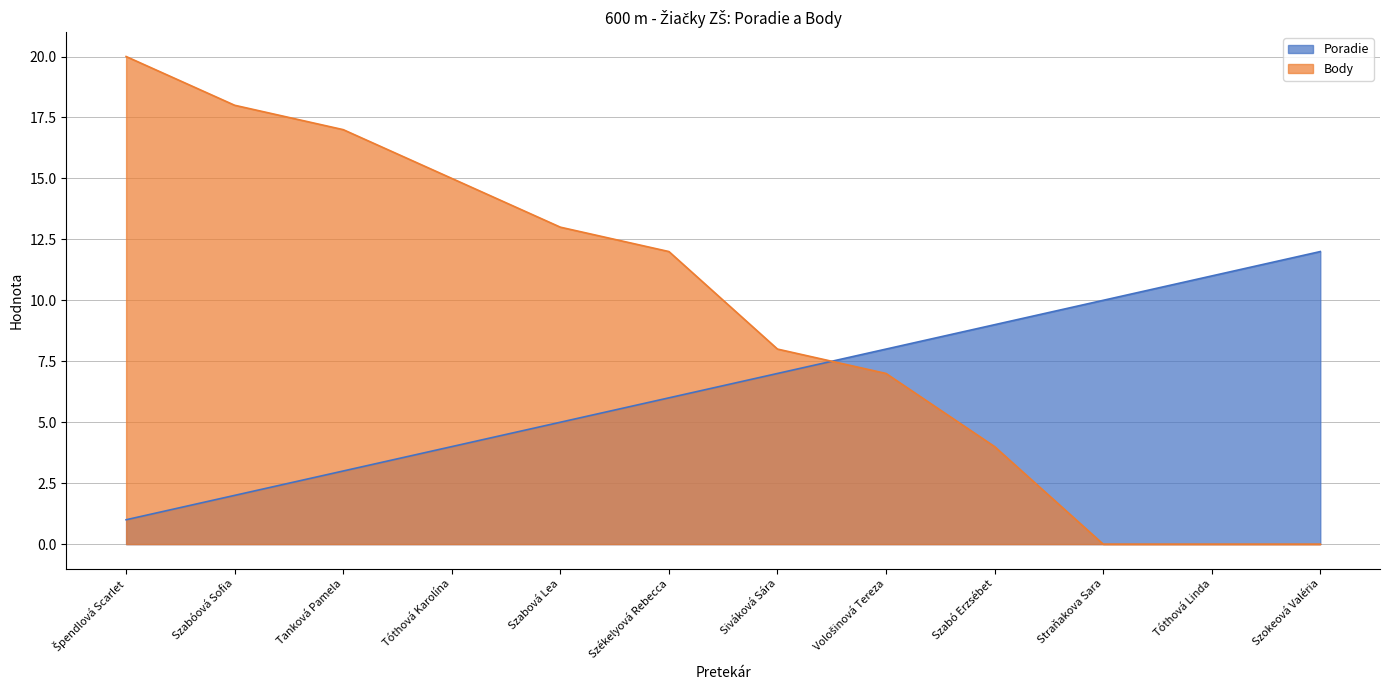

At which label does Body first exceed 12?

Špendlová Scarlet